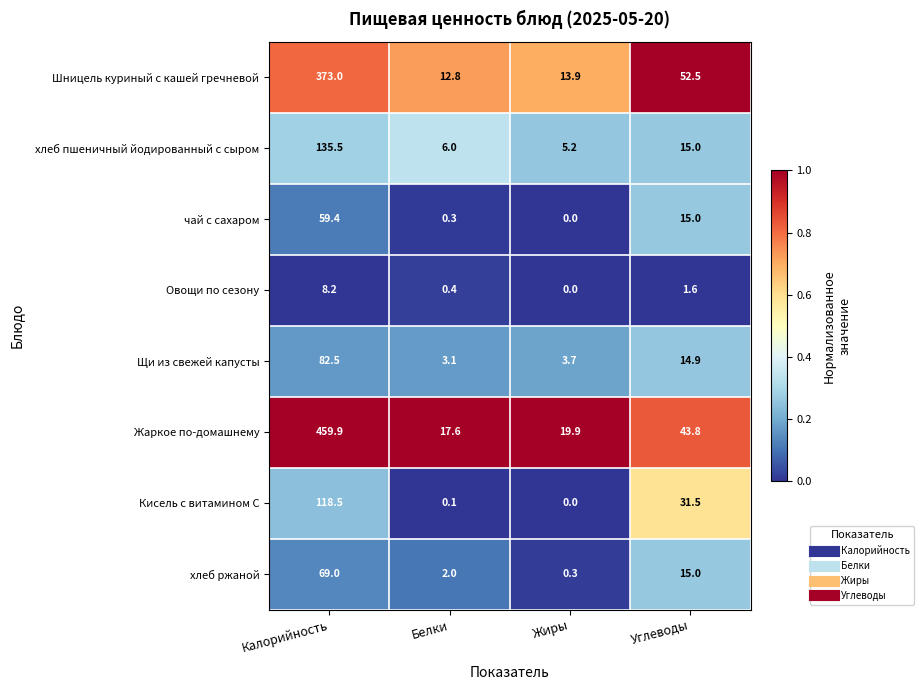

At which label does Шницель куриный с кашей гречневой first exceed 52?

Калорийность